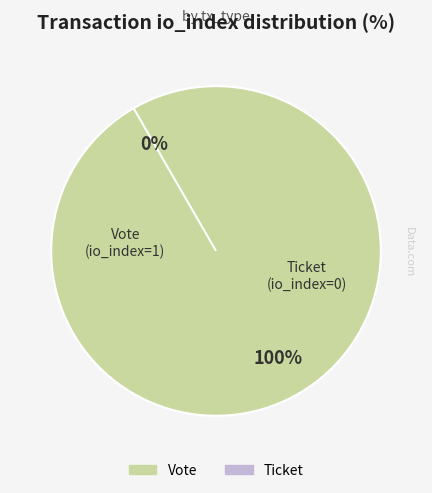

Which category accounts for the majority?

Vote